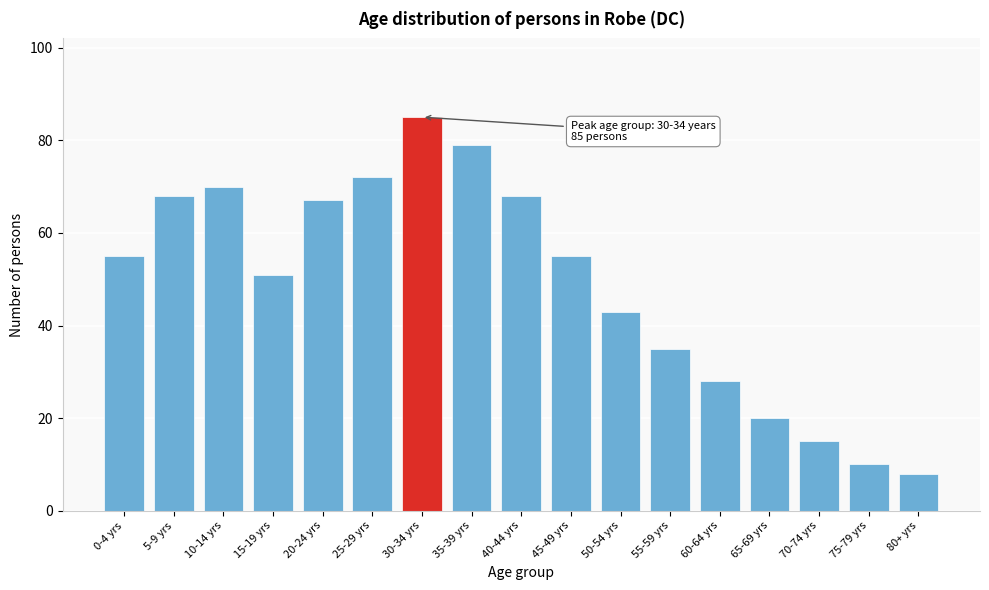

Reading left to right, list all the values displayed in this chart.

0-4 yrs=55	5-9 yrs=68	10-14 yrs=70	15-19 yrs=51	20-24 yrs=67	25-29 yrs=72	30-34 yrs=85	35-39 yrs=79	40-44 yrs=68	45-49 yrs=55	50-54 yrs=43	55-59 yrs=35	60-64 yrs=28	65-69 yrs=20	70-74 yrs=15	75-79 yrs=10	80+ yrs=8